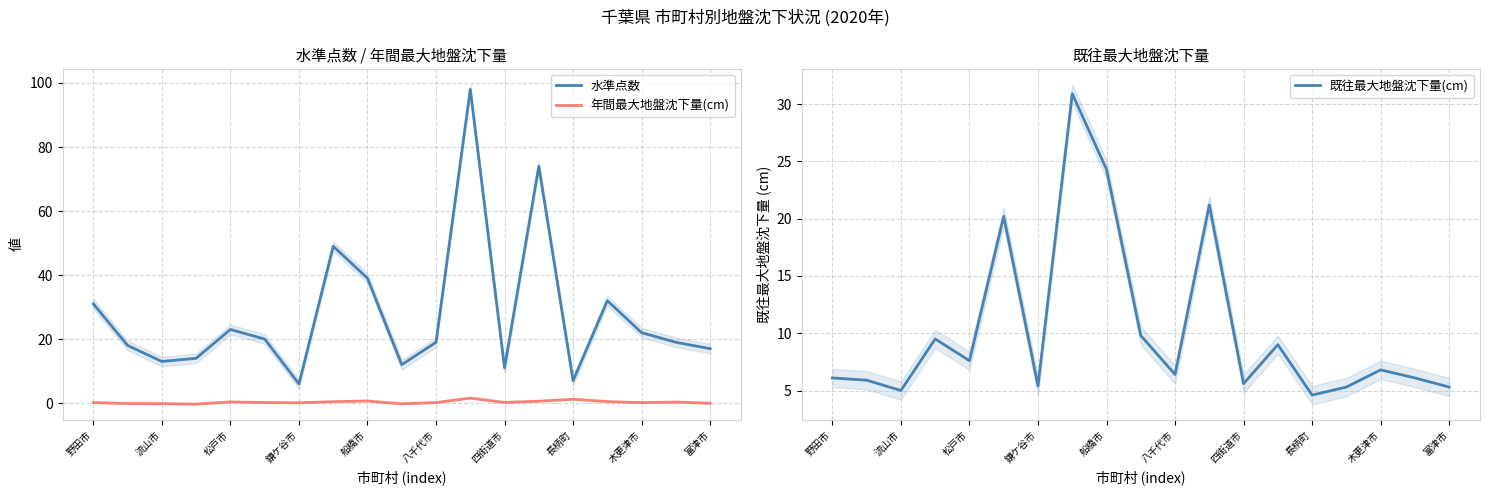

Is it true that 水準点数 equals 31.0 at 野田市?

True